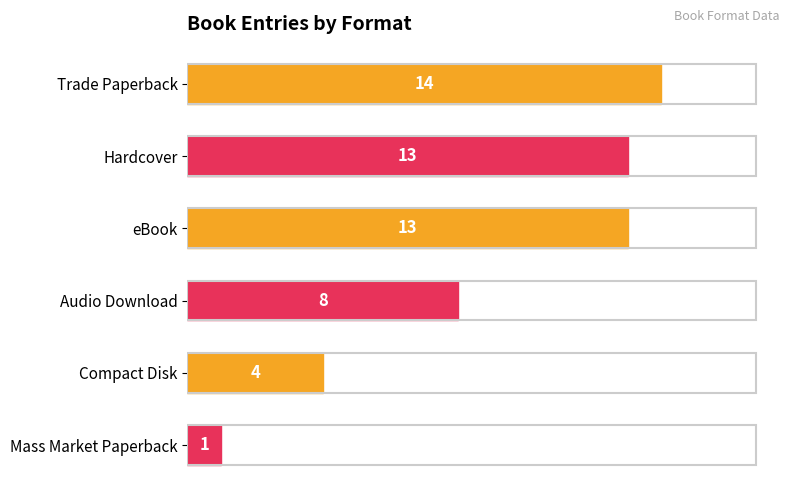

What is the difference between the second highest and minimum values?

12